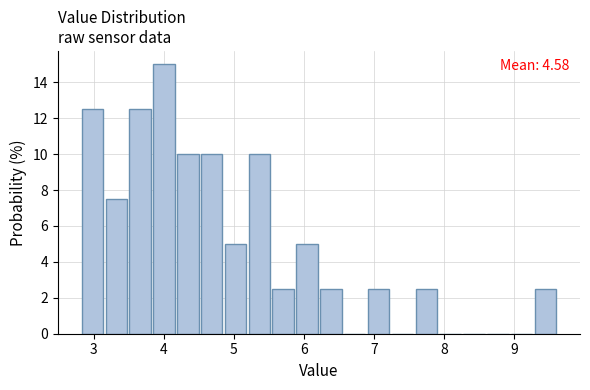

Around what value on the x-axis is the tallest bar? Give the approximate position of its centre, as read against the axis.

4.0